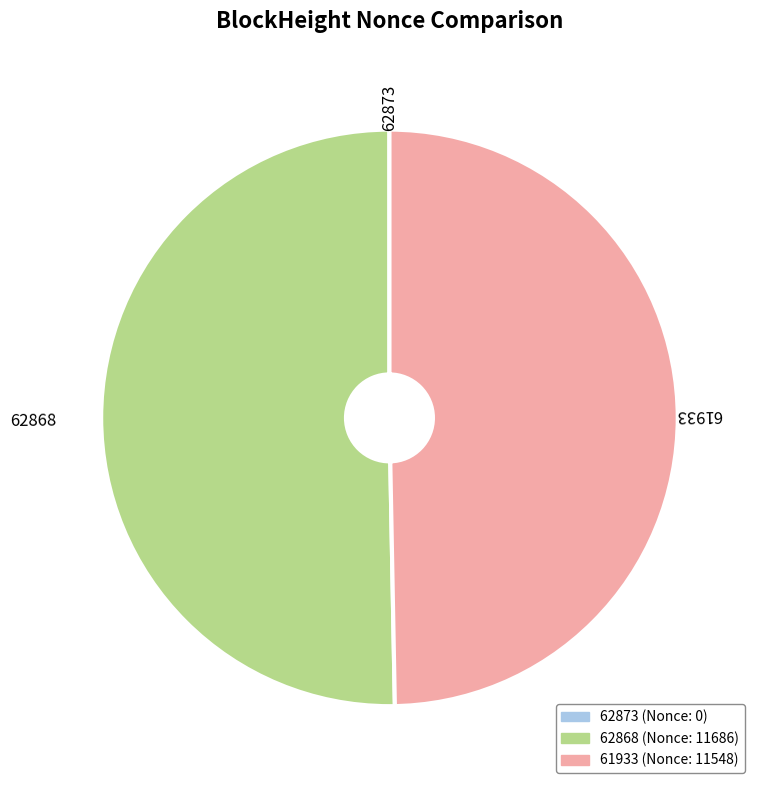

Which slice is the largest?

62868